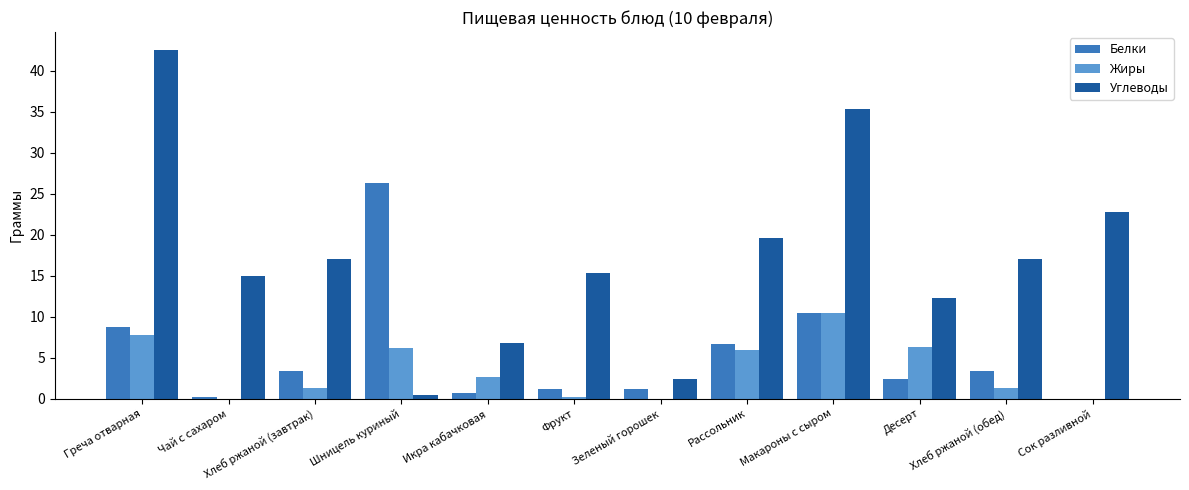

Are the bars grouped side by side (vs. stacked)?

Yes